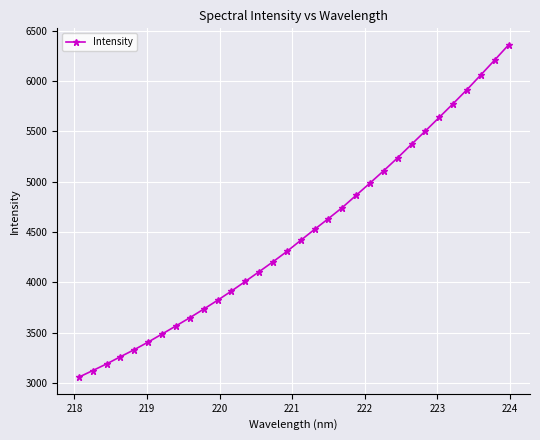

True or false: there are more than 2 points higher than both neighbors.

False